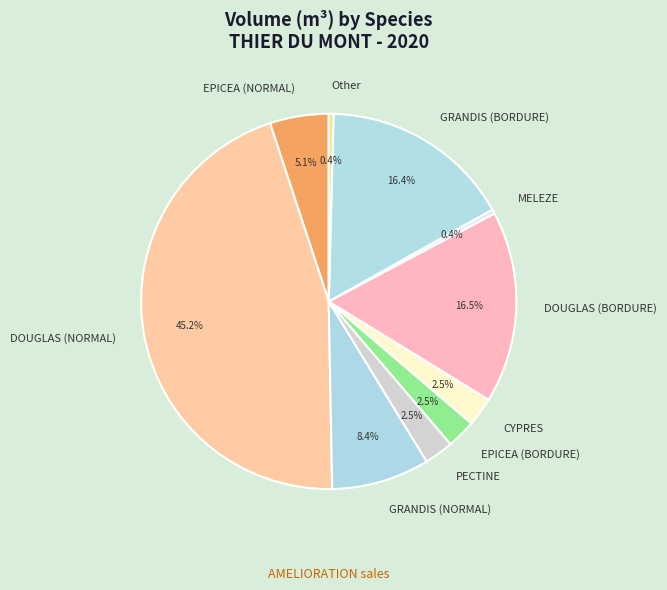

To the nearest percent, what is the difference between the MELEZE and GRANDIS (BORDURE) slice percentages?

16%